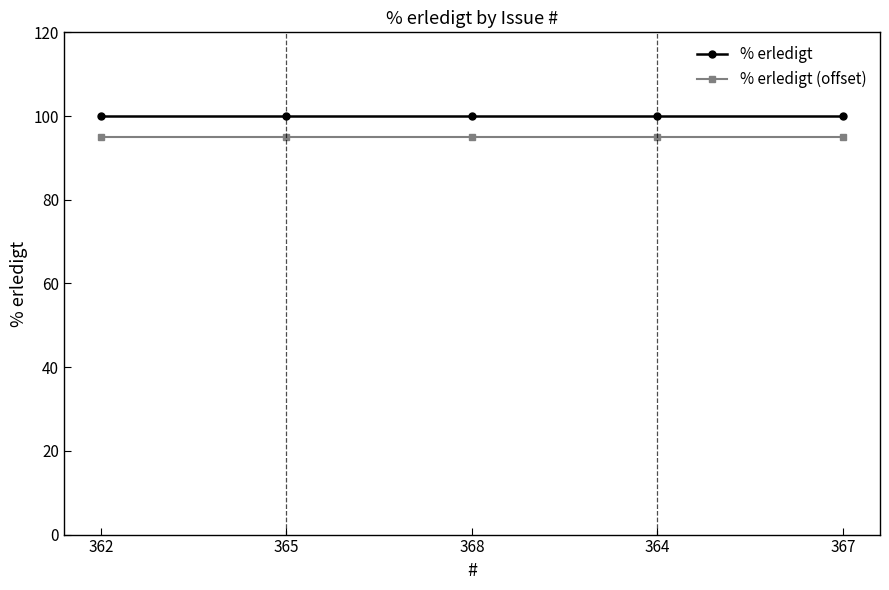

Is the value of % erledigt at 367 greater than the value of % erledigt (offset) at 362?

Yes